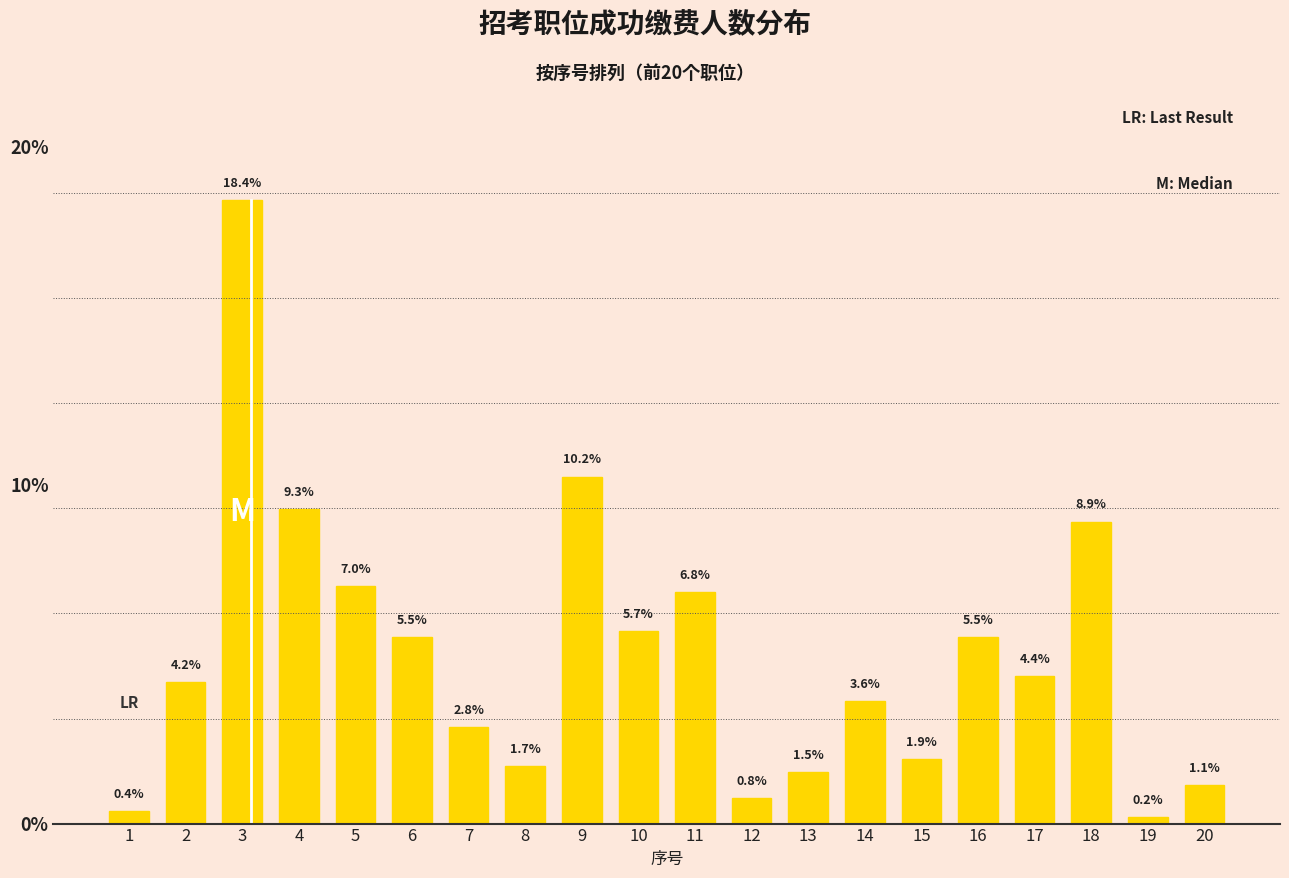

What is the value of the 12th bar from the left?

0.8